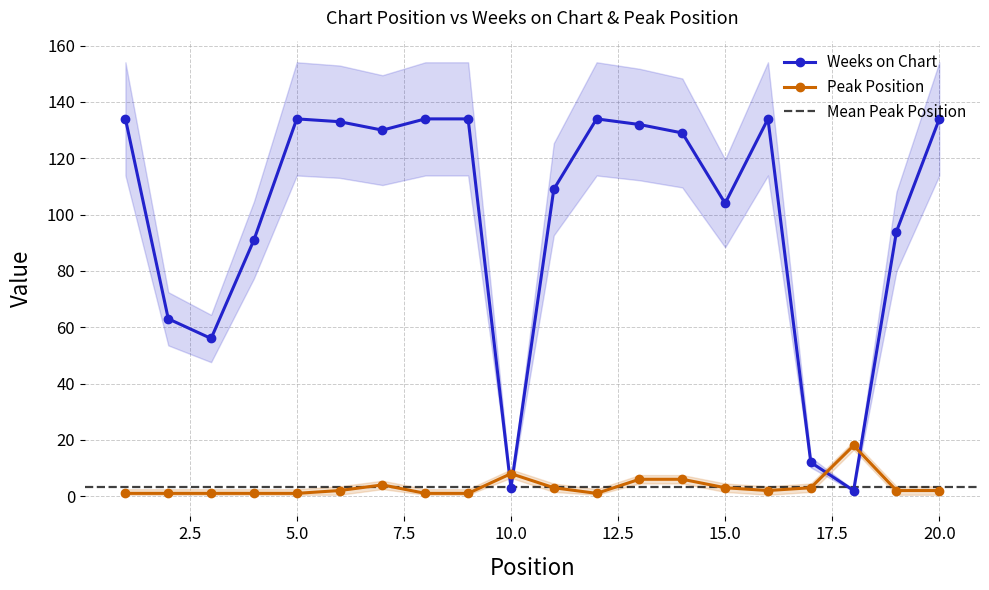

At which label does Peak Position first exceed 2?

7